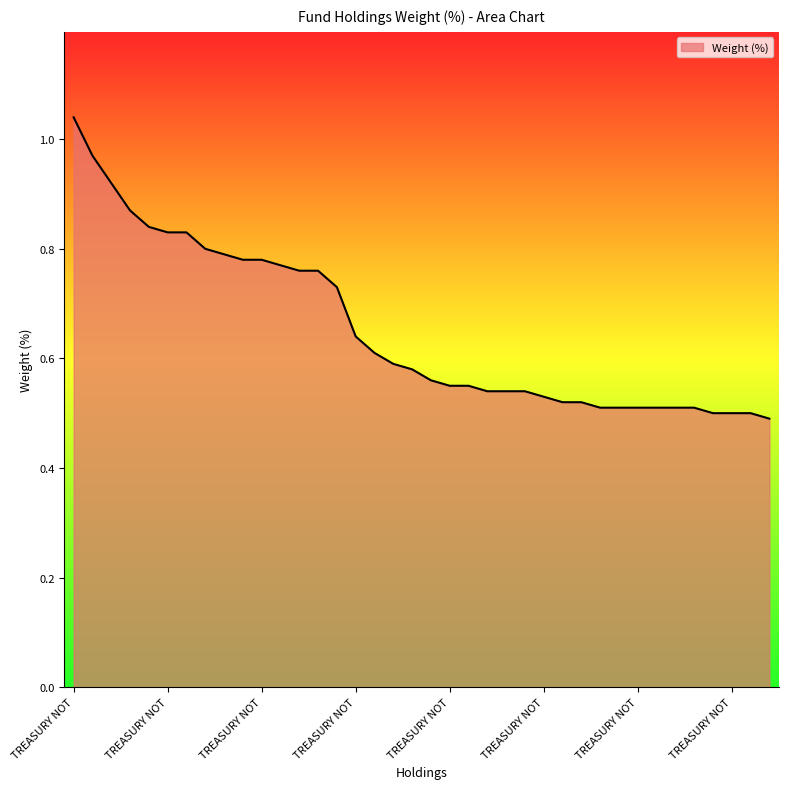

List the labels in order of value, largest first.

TREASURY NOTE (OLD), TREASURY NOTE (OTR), TREASURY NOTE (2OLD), TREASURY NOTE, TREASURY NOTE, TREASURY NOTE, TREASURY NOTE, TREASURY NOTE, TREASURY NOTE, TREASURY NOTE, TREASURY NOTE, TREASURY NOTE, TREASURY NOTE, TREASURY NOTE, US TREASURY N/B, TREASURY NOTE, TREASURY BOND (OLD), TREASURY NOTE, TREASURY NOTE (OLD), TREASURY NOTE (2OLD), TREASURY NOTE (OLD), TREASURY NOTE, TREASURY NOTE, TREASURY NOTE, TREASURY NOTE, TREASURY NOTE, TREASURY NOTE, TREASURY NOTE, TREASURY BOND (2OLD), TREASURY NOTE, TREASURY NOTE, TREASURY NOTE, TREASURY NOTE, TREASURY NOTE, TREASURY NOTE, TREASURY NOTE, TREASURY NOTE, TREASURY NOTE